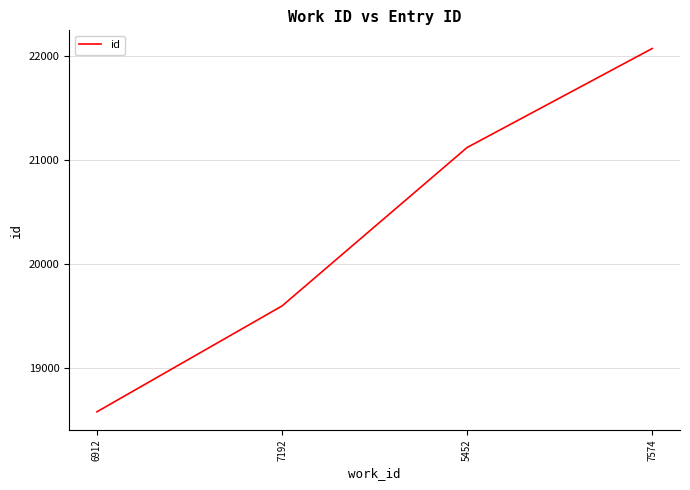

The chart shows a value of 29636 at 5452. True or false?

False